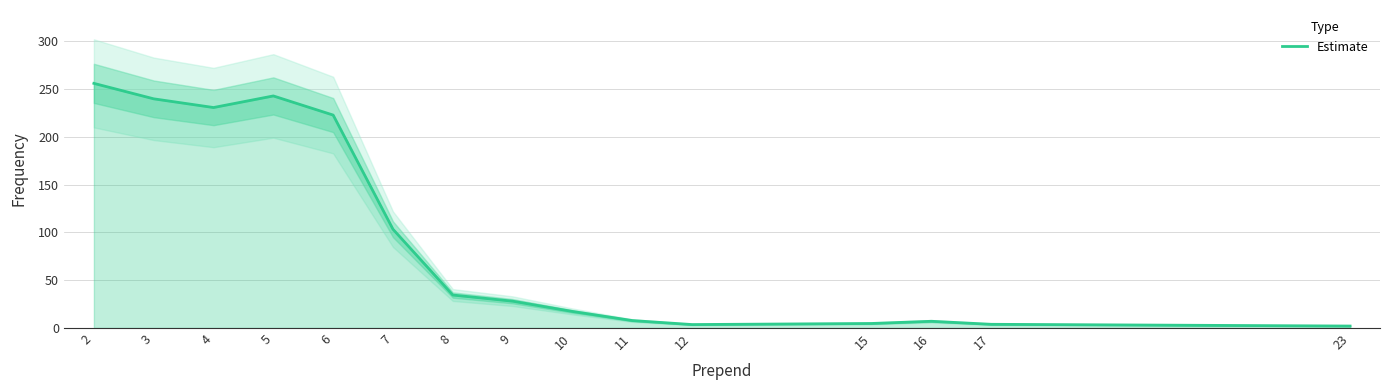

List the labels in order of value, largest first.

2, 5, 3, 4, 6, 7, 8, 9, 10, 11, 16, 15, 17, 12, 23